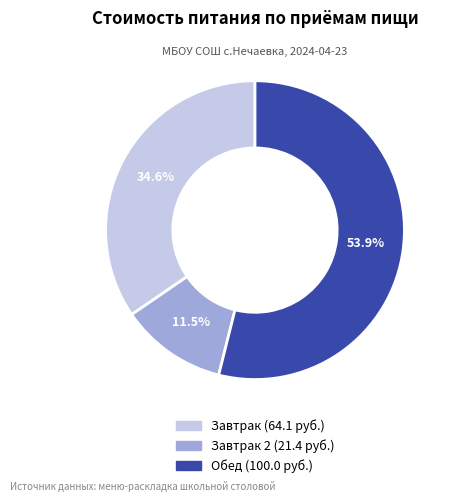

Rank the categories by value from highest to lowest.

Обед, Завтрак, Завтрак 2